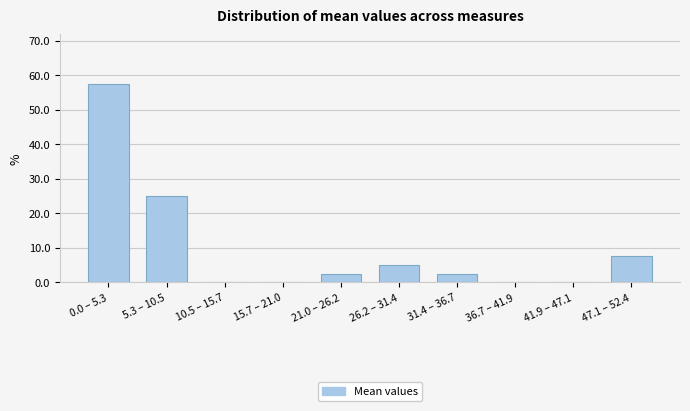

Reading left to right, list all the values displayed in this chart.

0.0 – 5.3=57.5	5.3 – 10.5=25.0	10.5 – 15.7=0.0	15.7 – 21.0=0.0	21.0 – 26.2=2.5	26.2 – 31.4=5.0	31.4 – 36.7=2.5	36.7 – 41.9=0.0	41.9 – 47.1=0.0	47.1 – 52.4=7.5